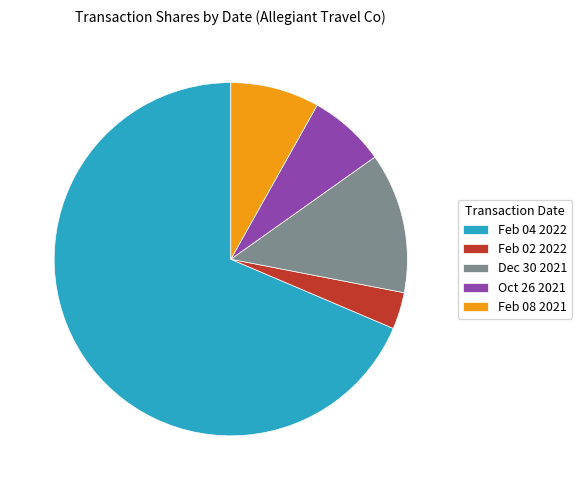

Which category has the biggest portion of the pie?

Feb 04 2022